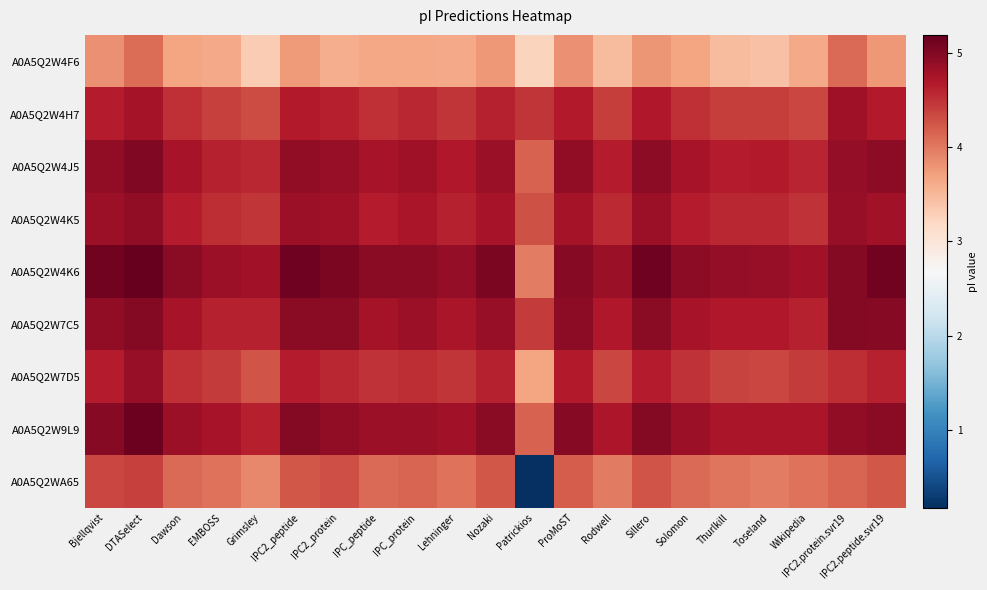

Which series has the largest total across all categories?

A0A5Q2W4K6